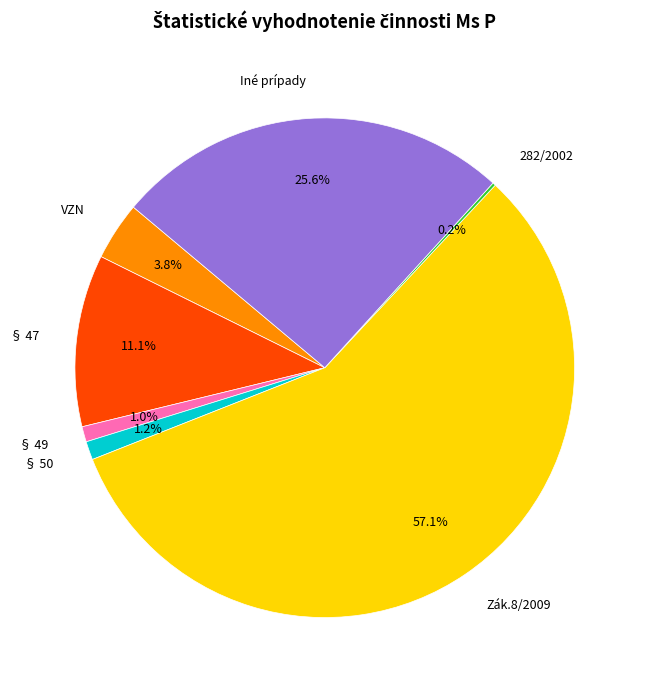

What is the total percentage of § 49 and Iné prípady?

26.6%